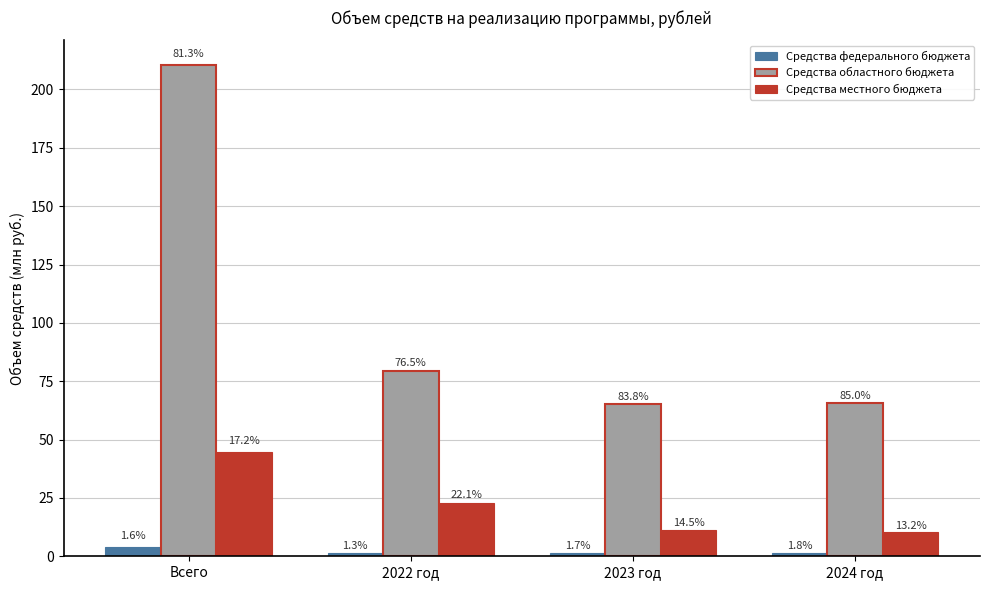

Reading right to left, what are all the values shown in this chart?

Средства федерального бюджета: 2024 год=1.4	2023 год=1.4	2022 год=1.4	Всего=4.1
Средства областного бюджета: 2024 год=65.6	2023 год=65.3	2022 год=79.6	Всего=210.5
Средства местного бюджета: 2024 год=10.2	2023 год=11.3	2022 год=23.0	Всего=44.5